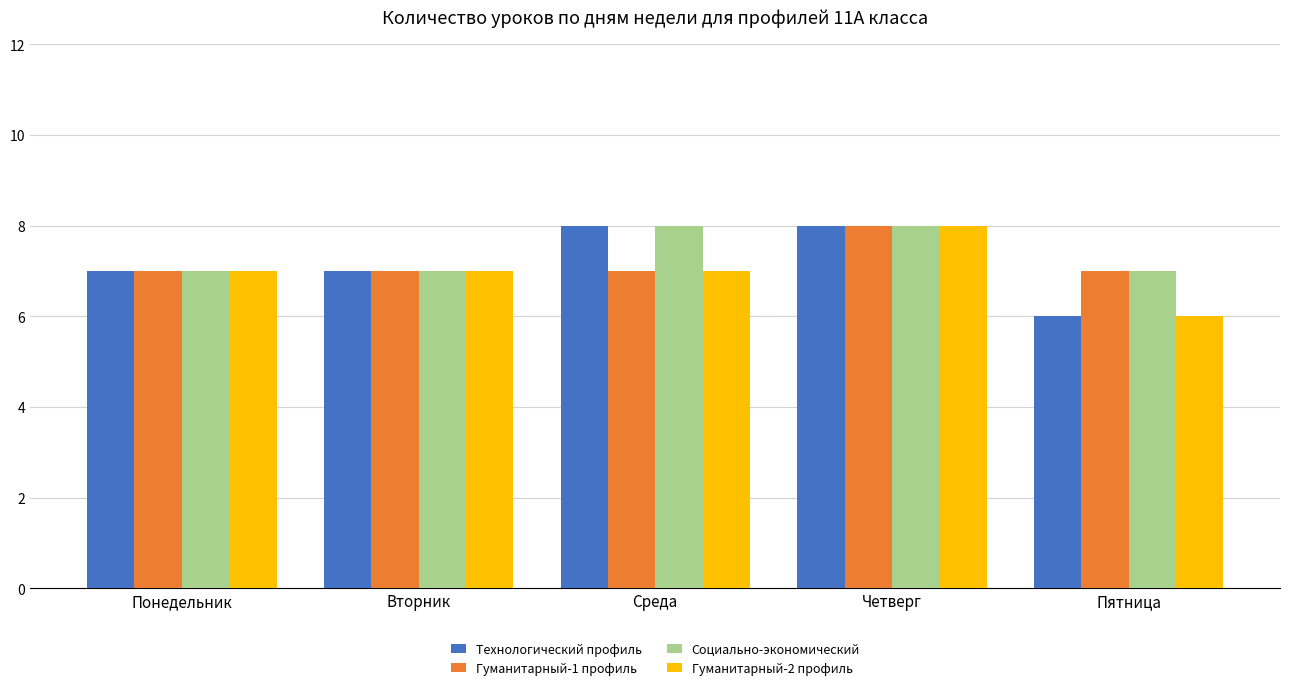

What is the approximate value of Технологический профиль at Четверг?

8